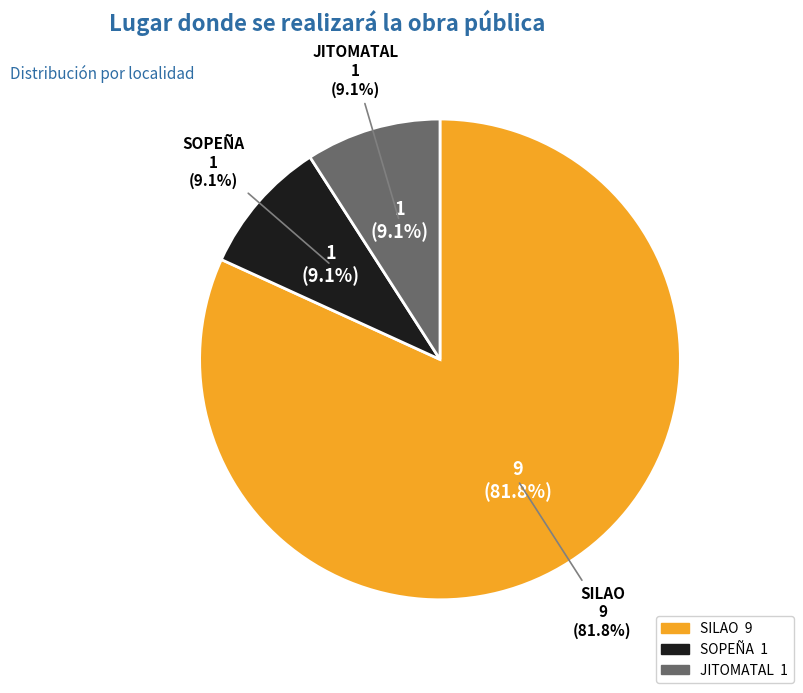

Which category has the biggest portion of the pie?

SILAO